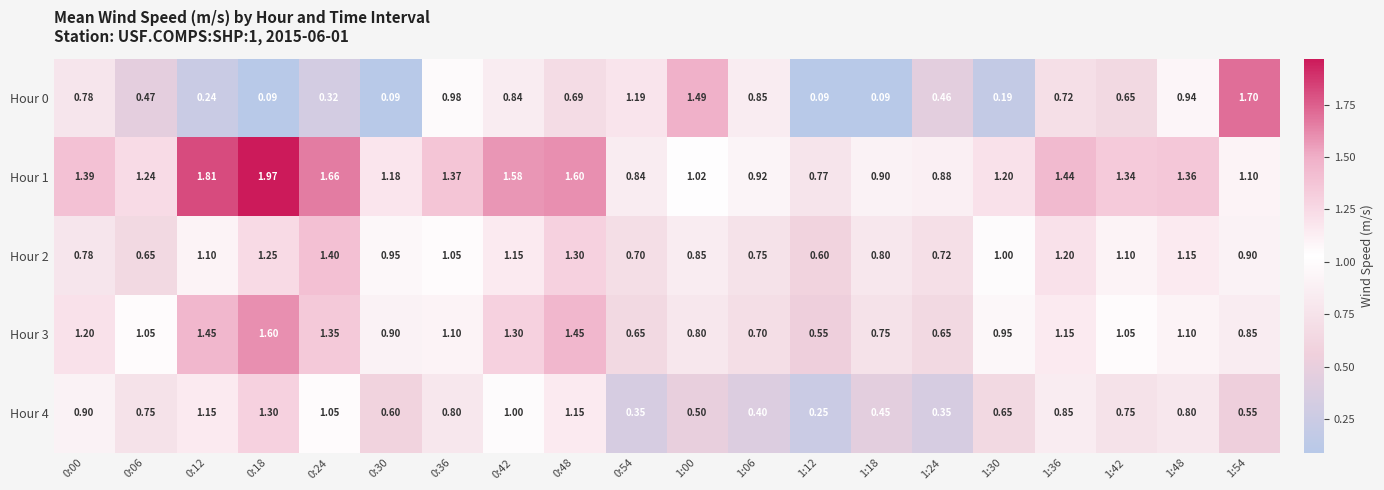

Is the value of Hour 3 at 0:00 greater than the value of Hour 0 at 0:36?

Yes